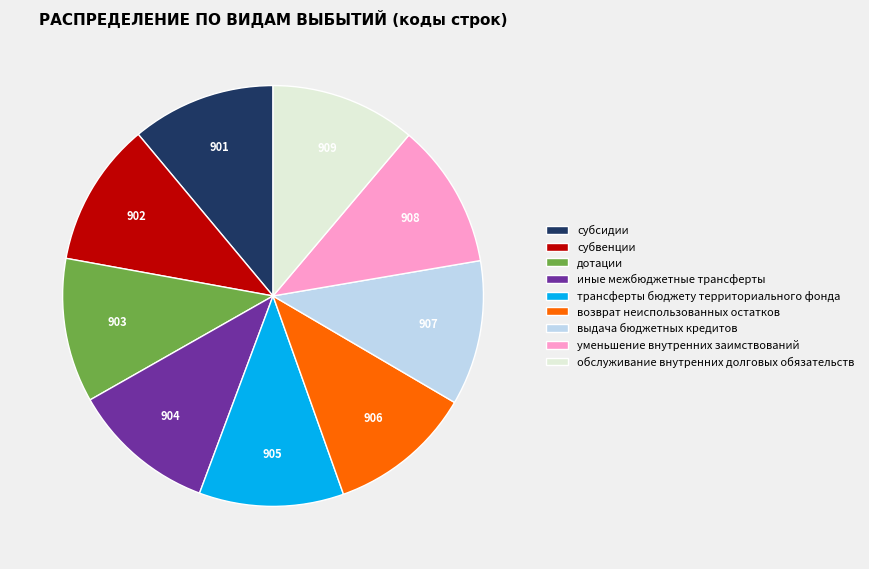

Is there any slice that represents more than half of the pie?

No